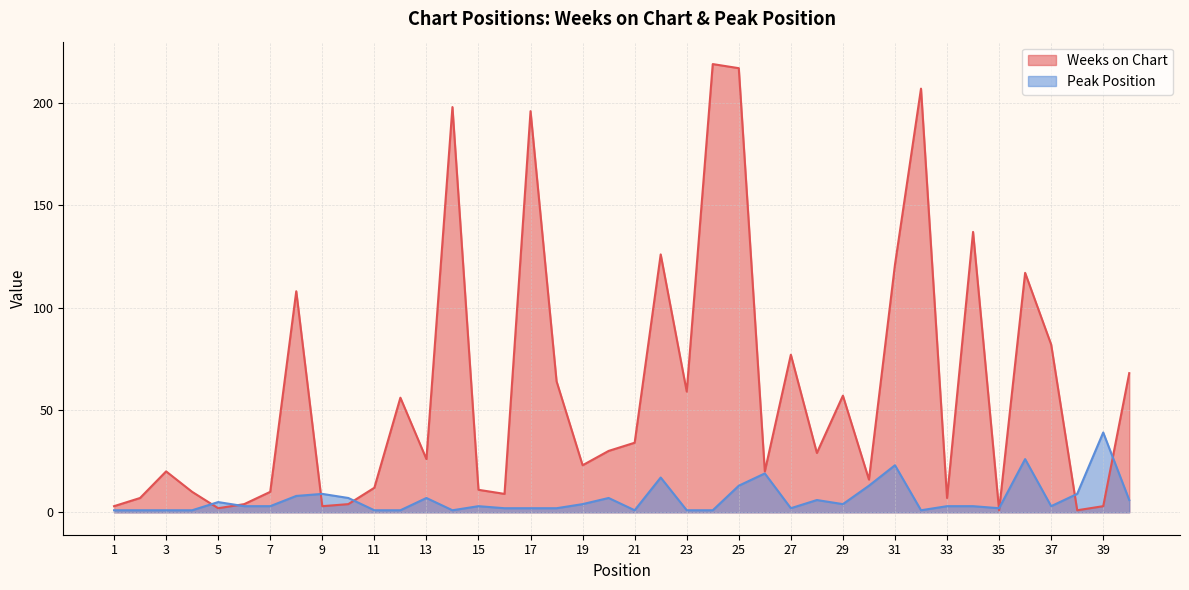

Which category has the highest value in the Weeks on Chart series?

24